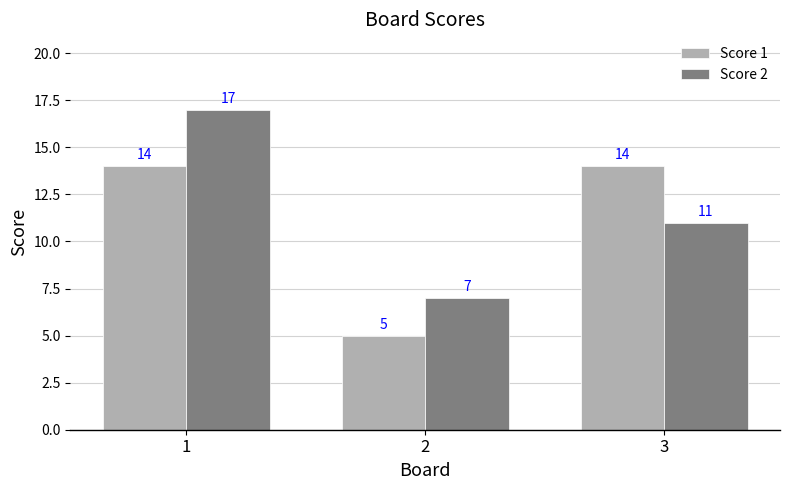

What is the value of the Score 2 bar at the 2nd from the left?

7